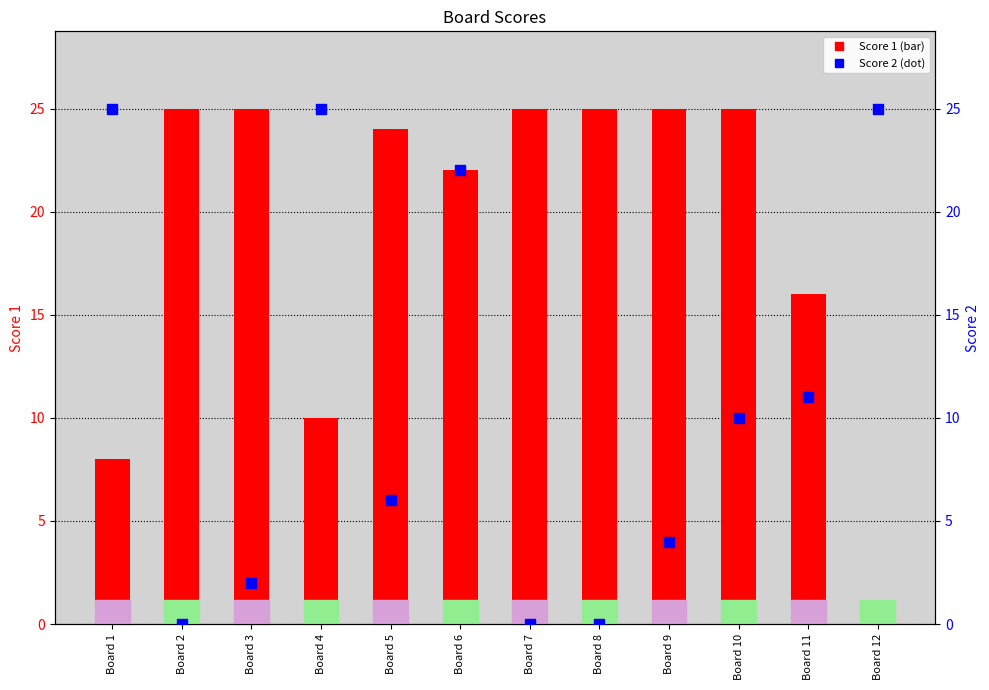

Is the value of Score 1 at Board 12 greater than the value of Score 2 at Board 4?

No